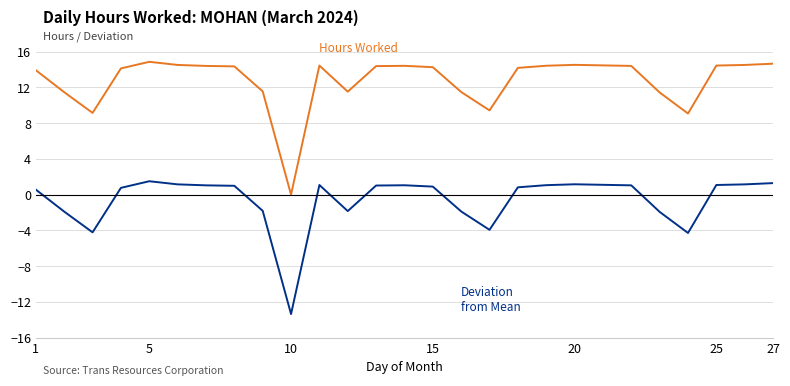

What is the minimum value shown in the chart?

-13.4